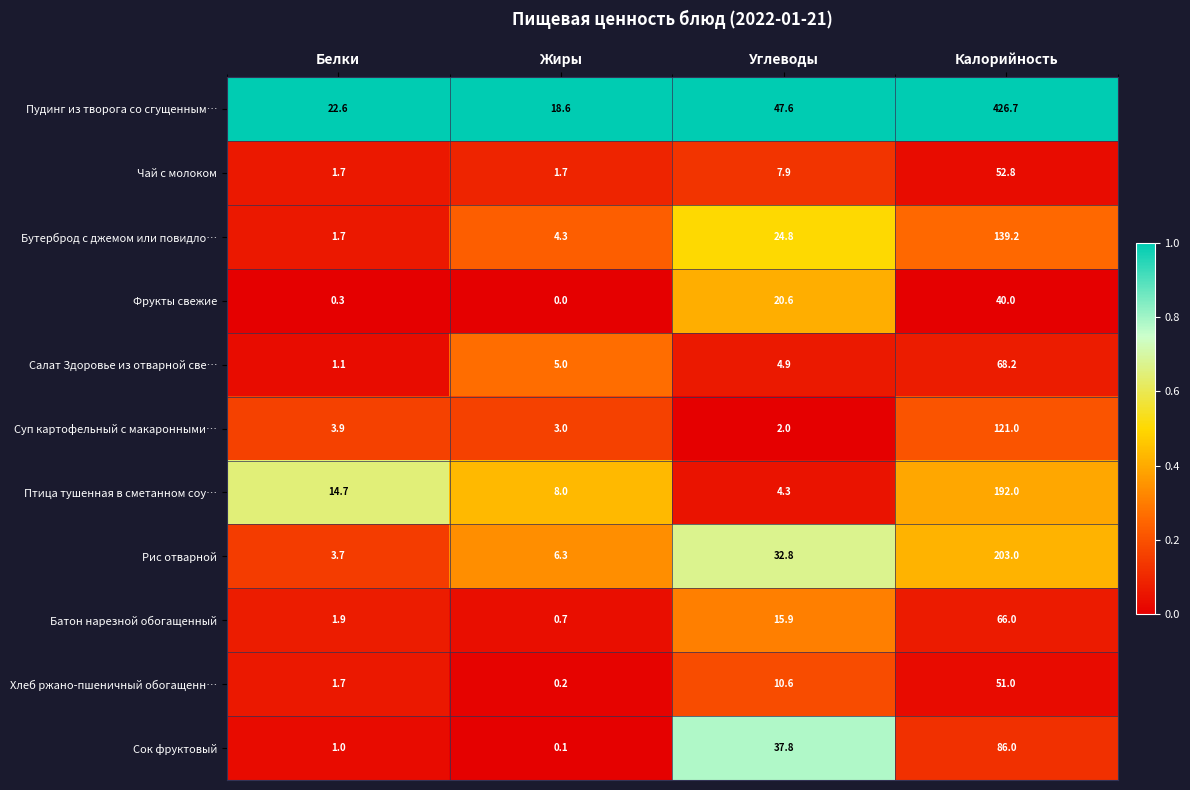

What is the average value of the Пудинг из творога со сгущенным… series?

128.9